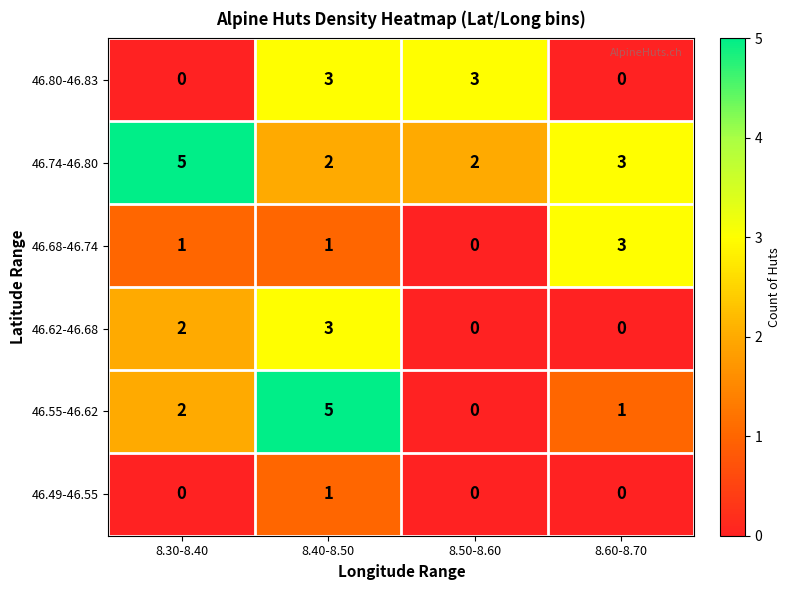

True or false: 46.80-46.83 has a value of -1 at 8.60-8.70.

False